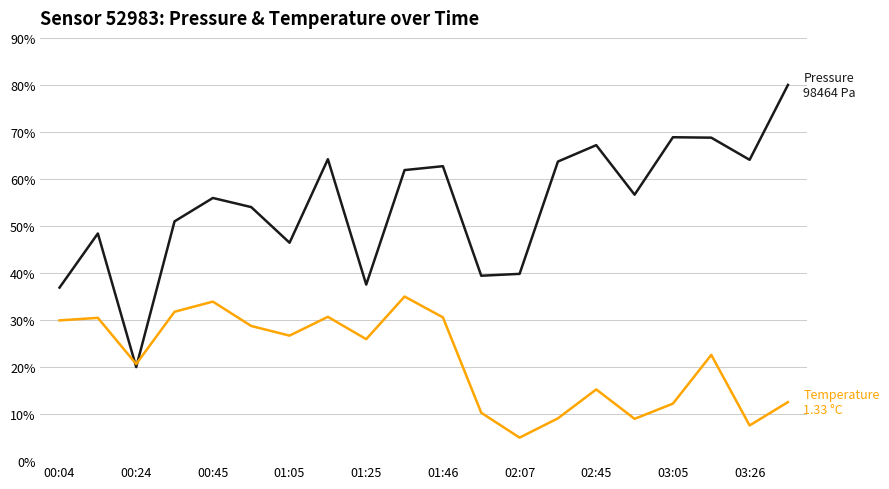

What is the minimum value shown in the chart?

5.0